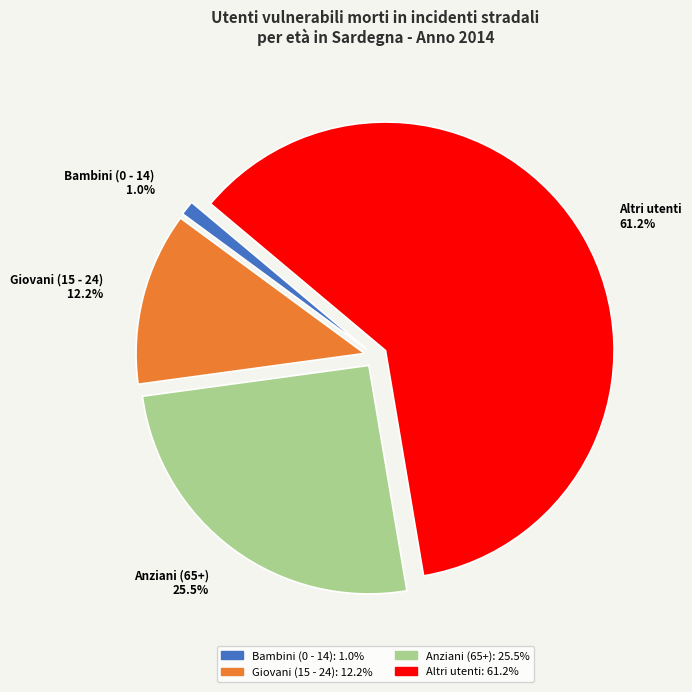

Rank the categories by value from lowest to highest.

Bambini (0 - 14), Giovani (15 - 24), Anziani (65+), Altri utenti